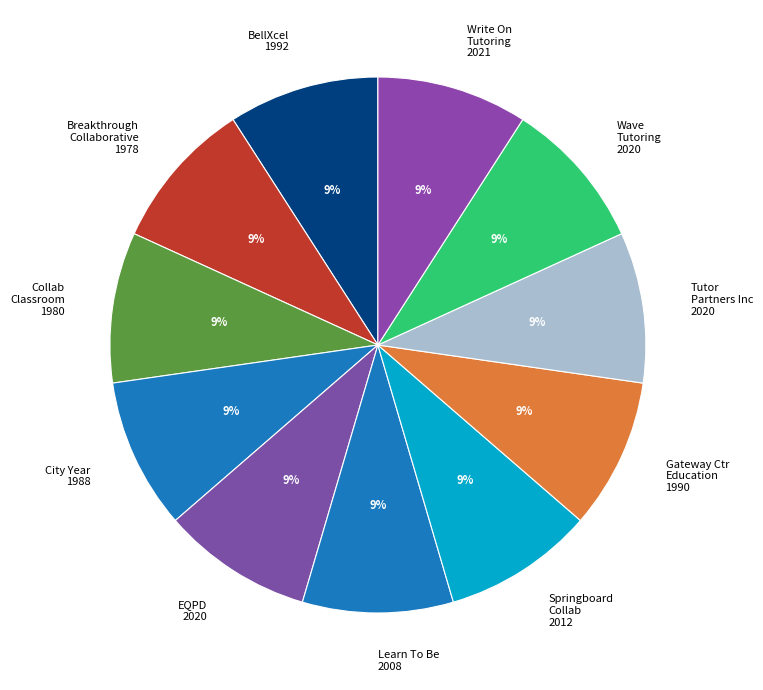

Is it true that Wave Tutoring 2020 is 9% of the pie?

True